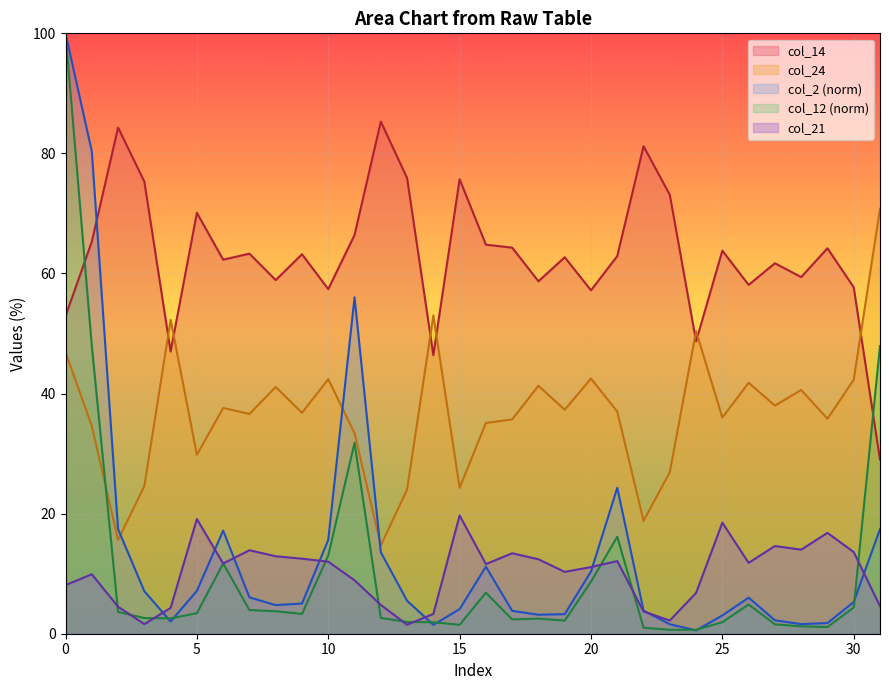

What is the maximum value for col_21?

19.7